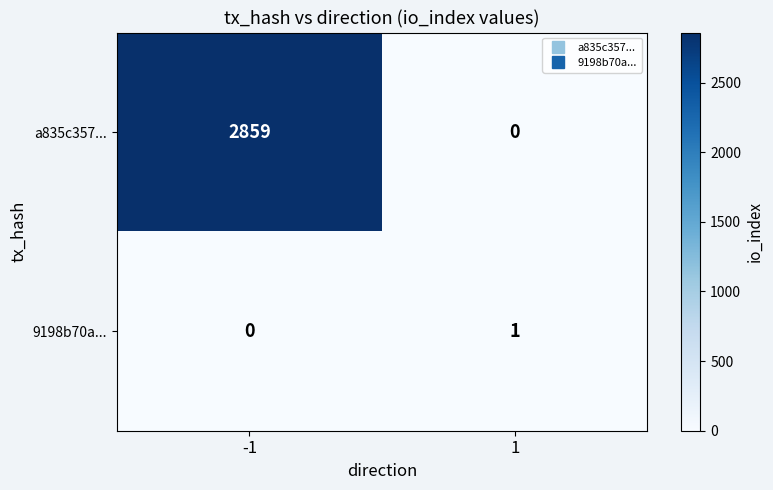

What is the spread (max minus min) of values at 1?

1